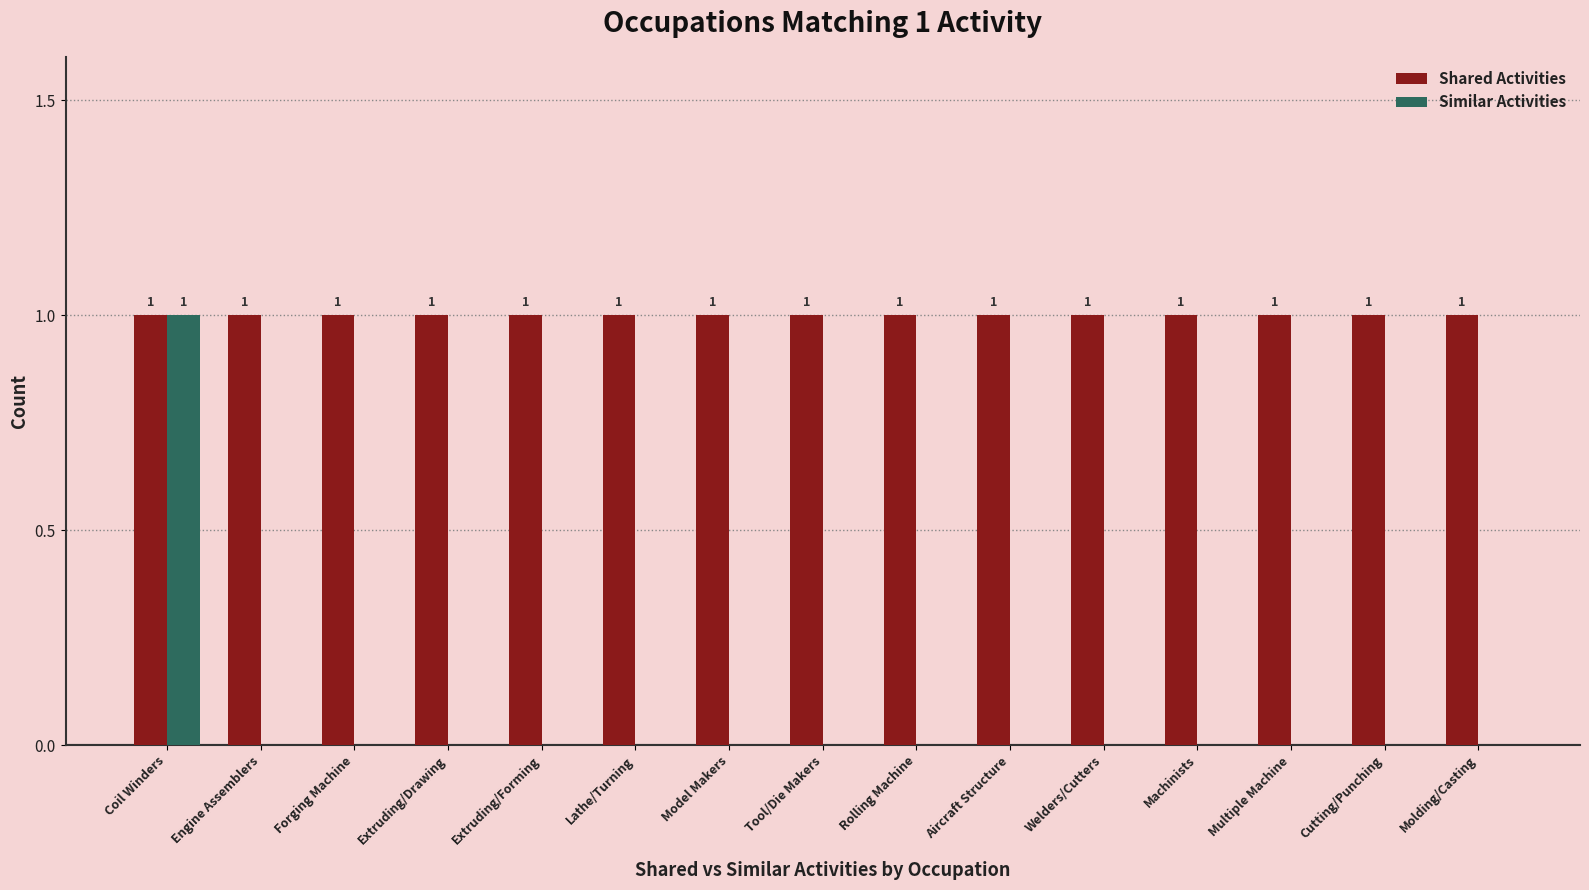

Reading left to right, list all the values displayed in this chart.

Shared Activities: Coil Winders=1	Engine Assemblers=1	Forging Machine=1	Extruding/Drawing=1	Extruding/Forming=1	Lathe/Turning=1	Model Makers=1	Tool/Die Makers=1	Rolling Machine=1	Aircraft Structure=1	Welders/Cutters=1	Machinists=1	Multiple Machine=1	Cutting/Punching=1	Molding/Casting=1
Similar Activities: Coil Winders=1	Engine Assemblers=0	Forging Machine=0	Extruding/Drawing=0	Extruding/Forming=0	Lathe/Turning=0	Model Makers=0	Tool/Die Makers=0	Rolling Machine=0	Aircraft Structure=0	Welders/Cutters=0	Machinists=0	Multiple Machine=0	Cutting/Punching=0	Molding/Casting=0